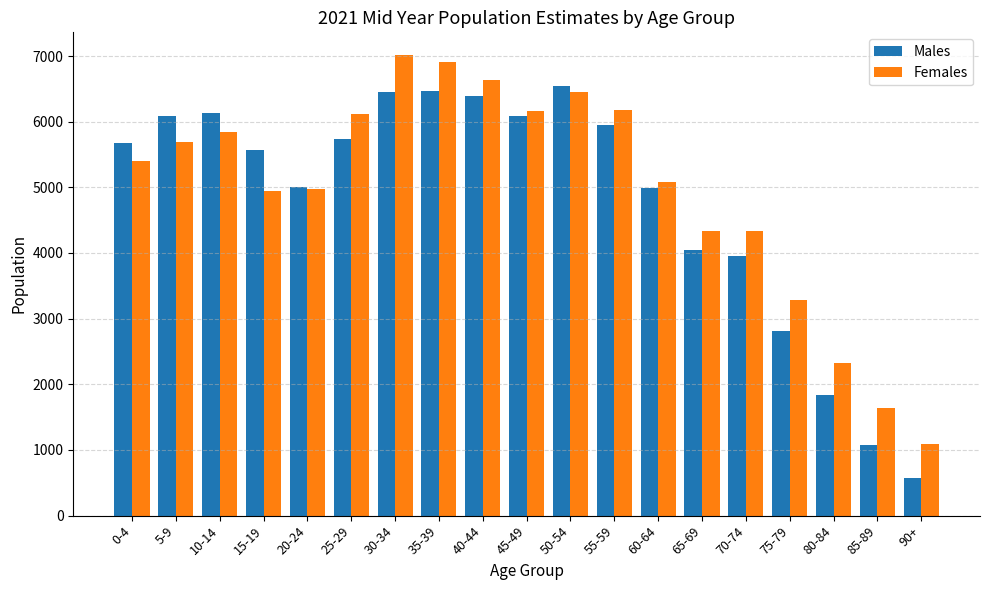

What is the spread (max minus min) of values at 45-49?

80